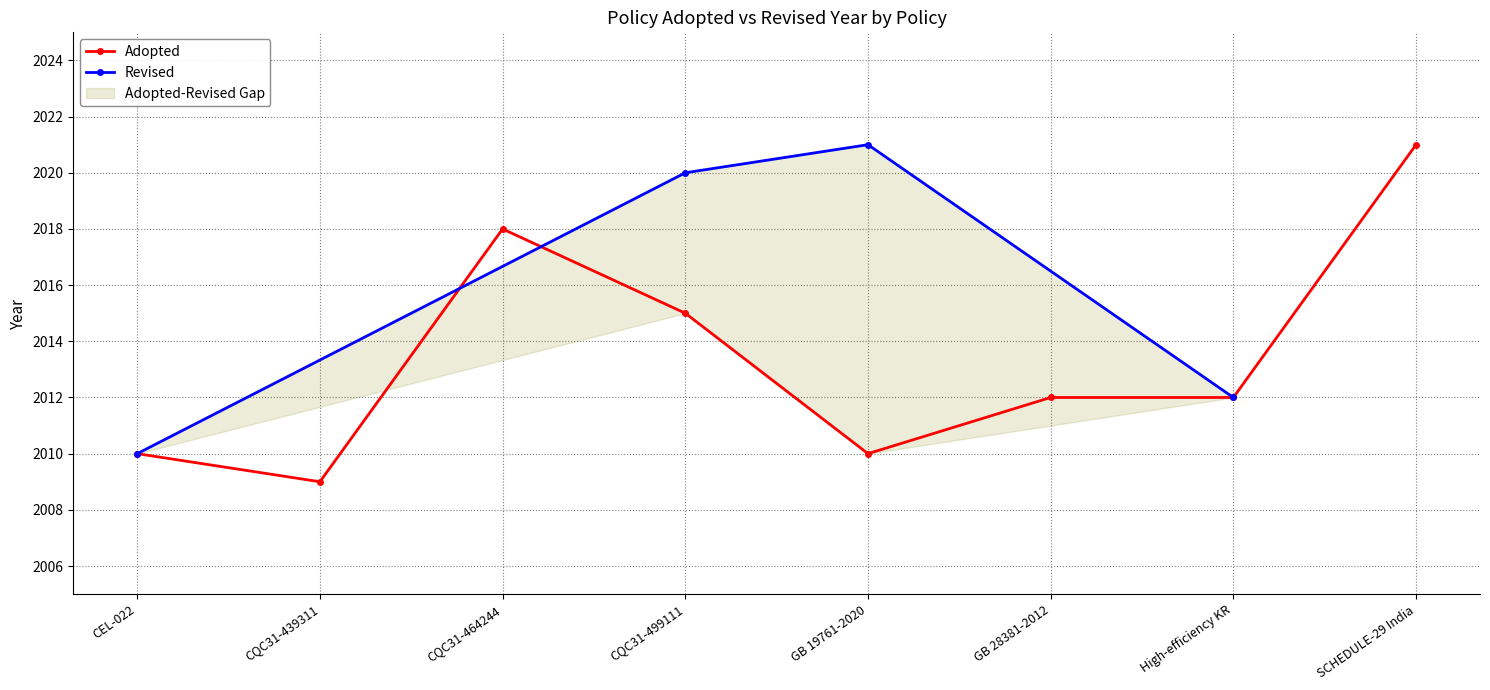

The value of Adopted at CQC31-499111 is 3102. True or false?

False